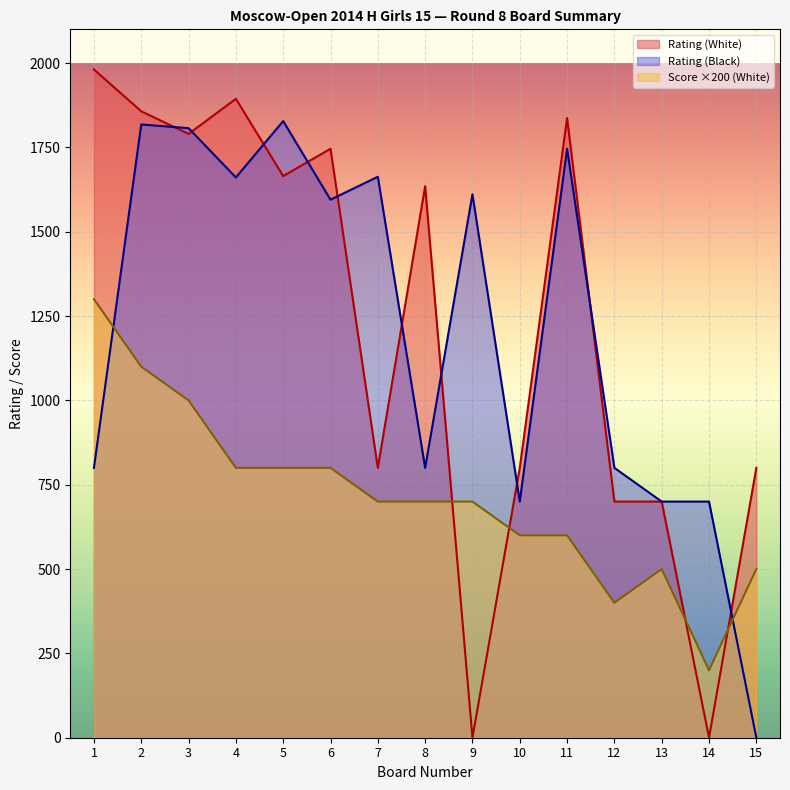

What is the difference between the Rating (White) values at 2 and 15?

1057